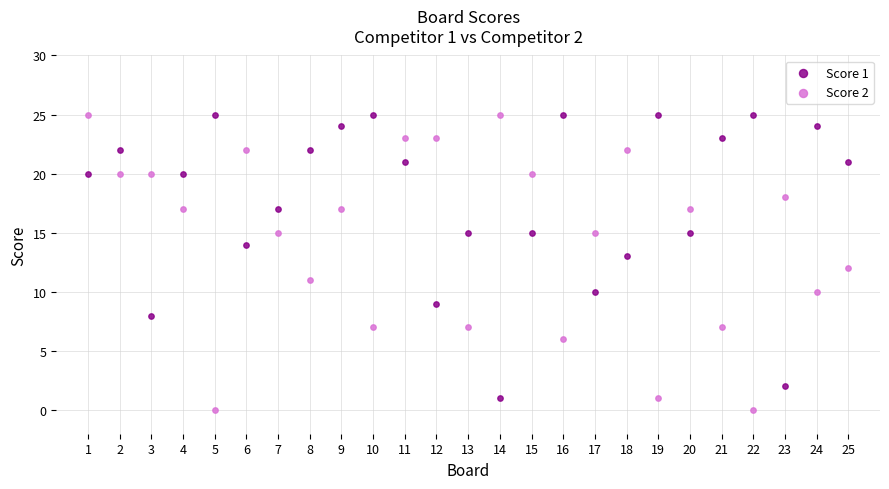

Which series reaches the minimum Y coordinate?

Score 2